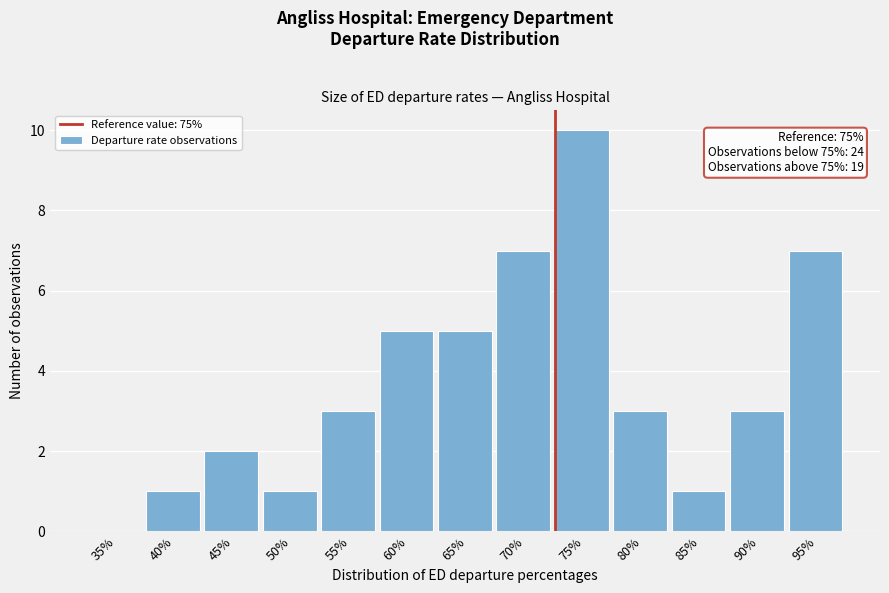

Reading left to right, what are all the values shown in this chart?

35%=0	40%=1	45%=2	50%=1	55%=3	60%=5	65%=5	70%=7	75%=10	80%=3	85%=1	90%=3	95%=7